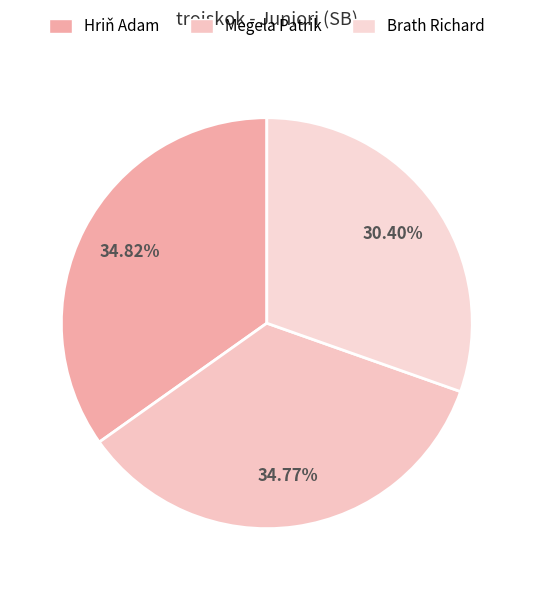

Is it true that Megela Patrik is 46% of the pie?

False